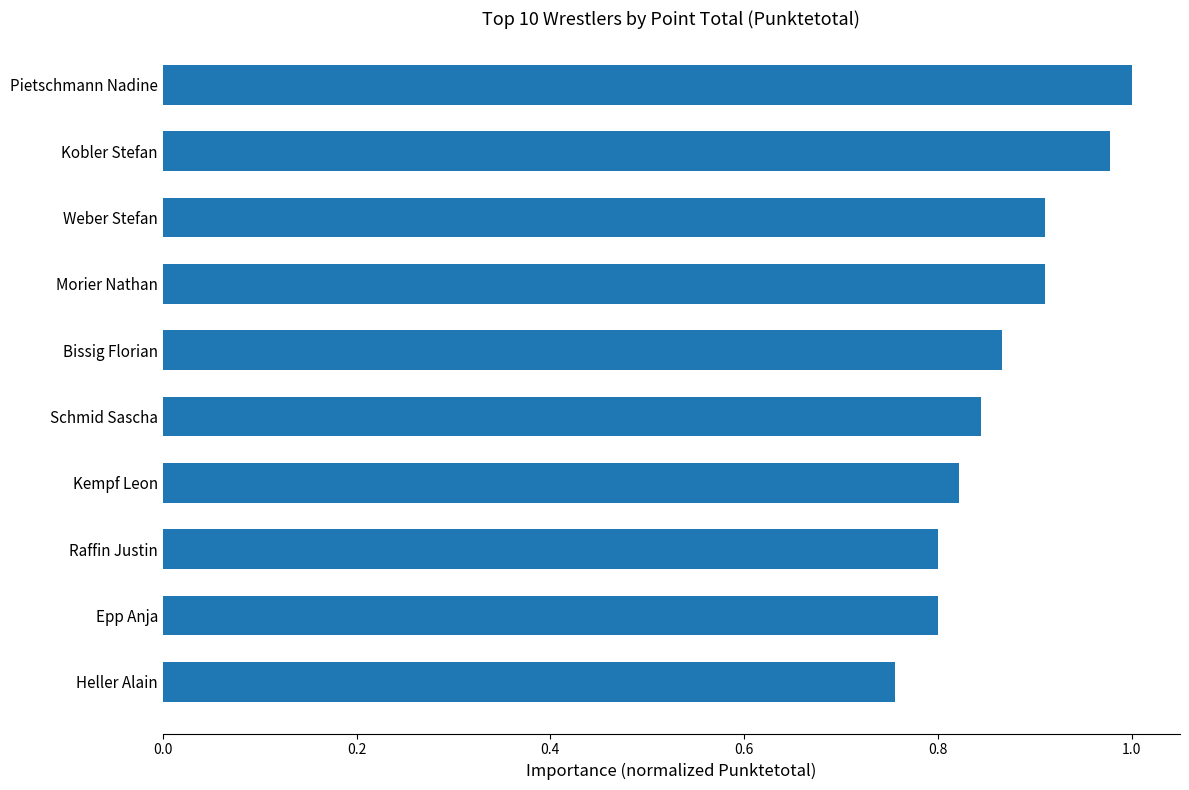

Where is the data nearest to the value 0?

Heller Alain